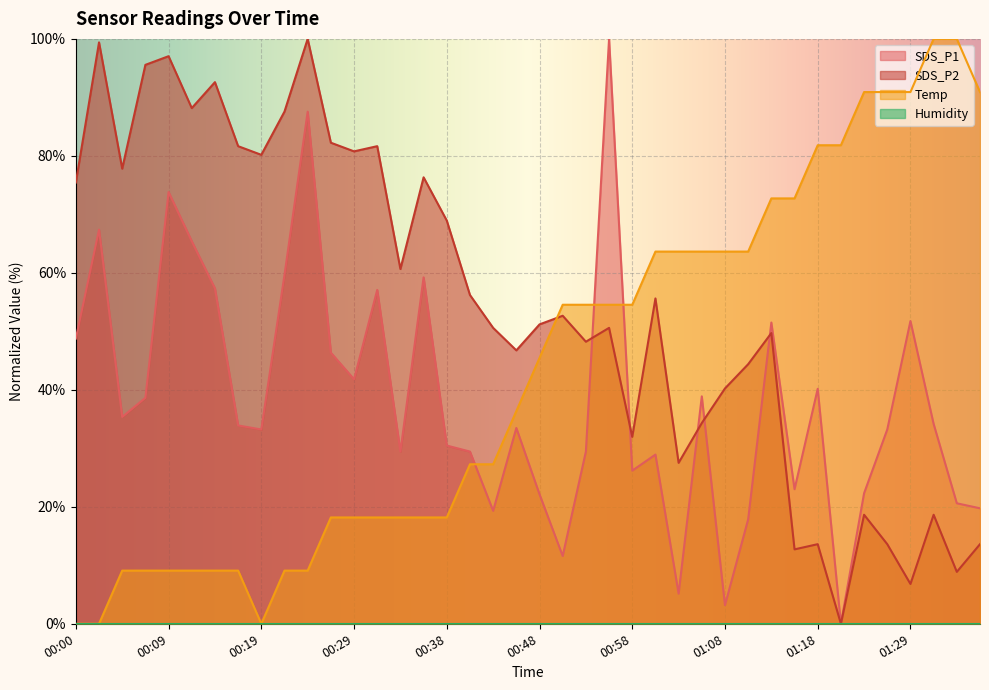

How many lines are shown in the chart?

4